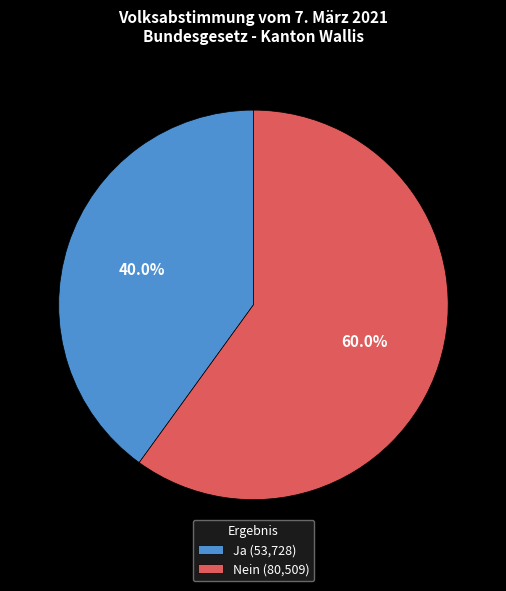

Count the number of slices in the pie.

2